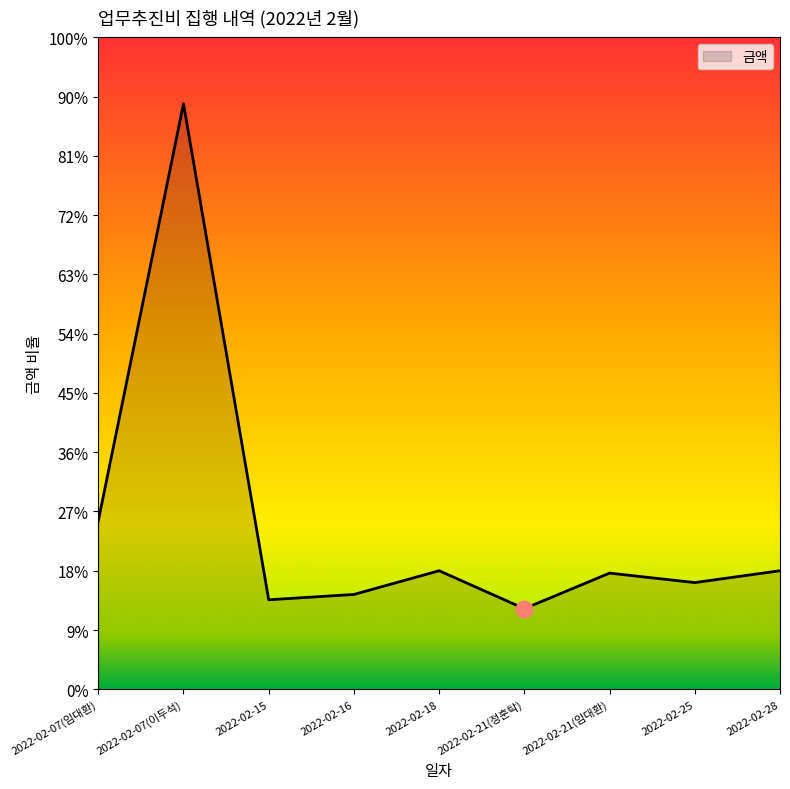

At which category does the chart reach its minimum across all series?

2022-02-21(정훈탁)